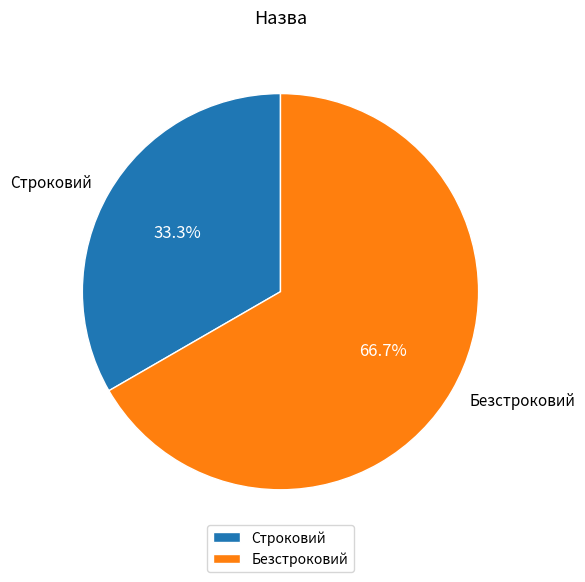

True or false: Безстроковий accounts for 75% of the total.

False